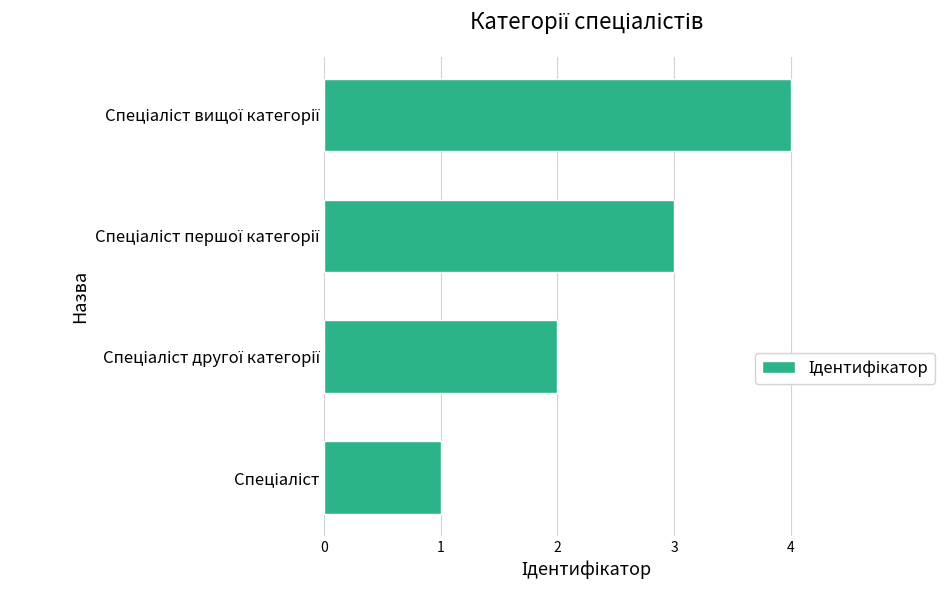

What is the maximum value shown in the chart?

4